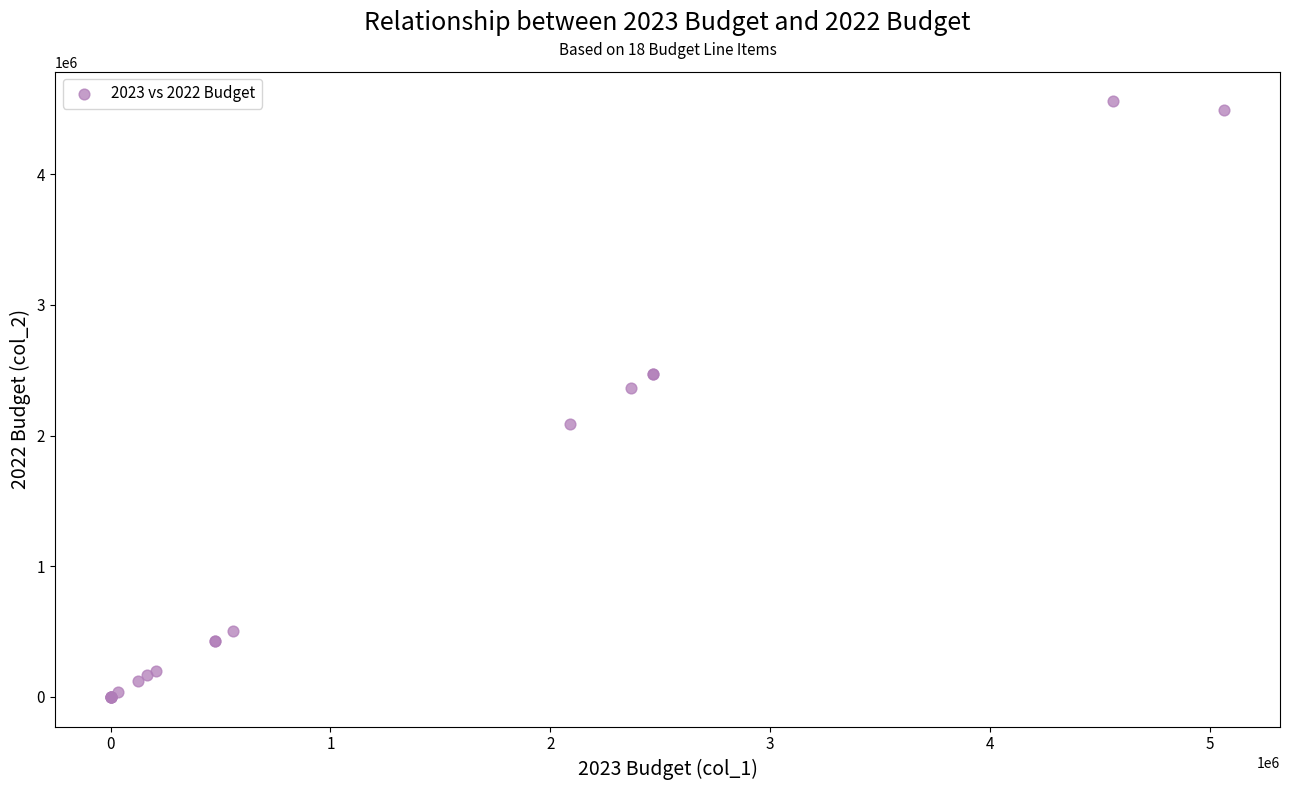

What Y value in the scatter plot is closest to 2278836?

2367600